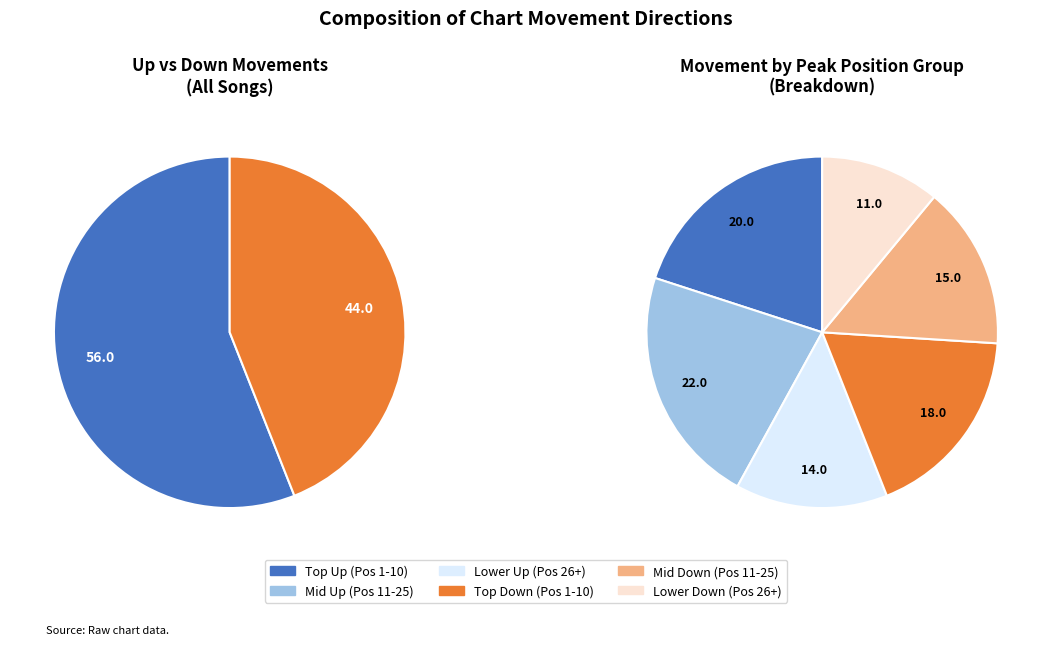

What is the smallest slice in the pie chart?

down